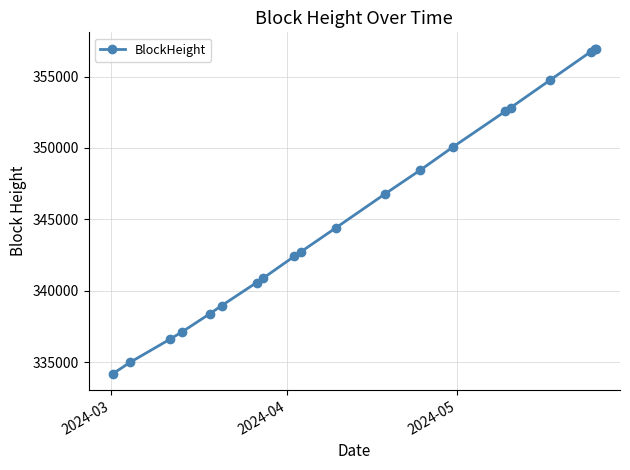

What is the value of the 11th point from the left?

344426